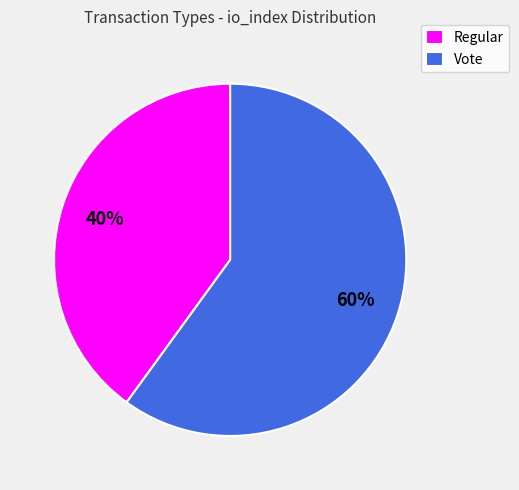

How many slices are in this pie chart?

2